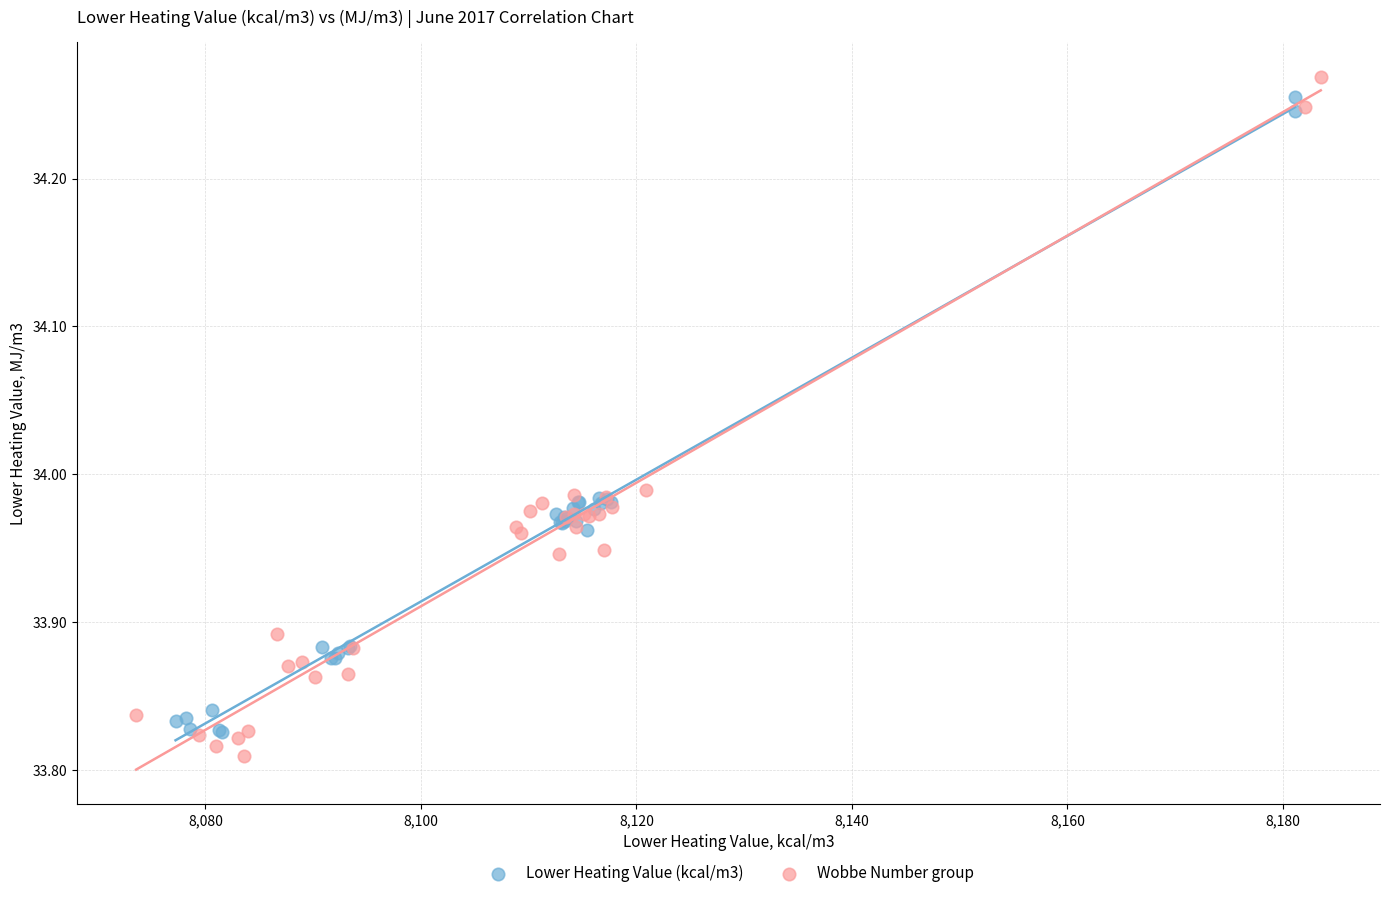

Which series reaches the minimum Y coordinate?

Wobbe Number group